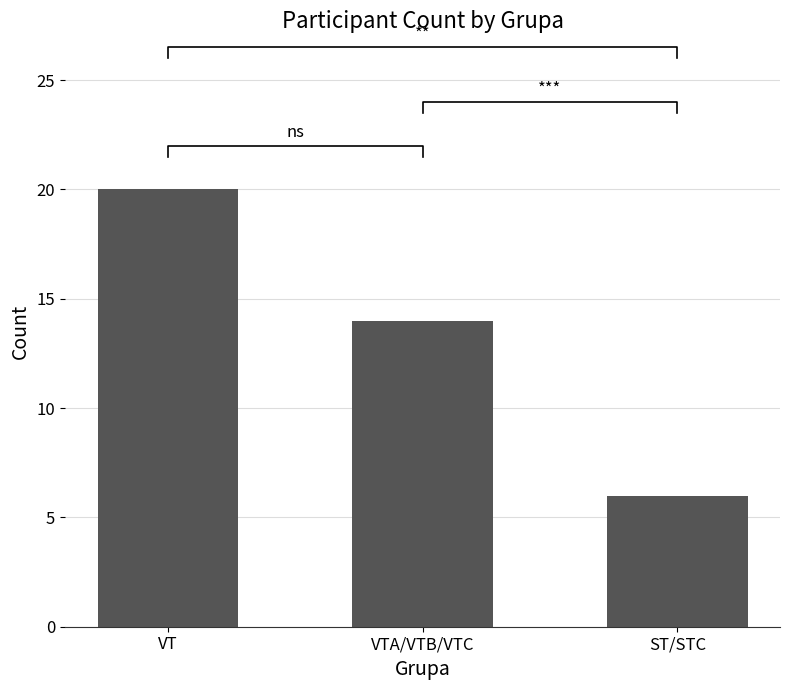

At which label does the data first exceed 14?

VT